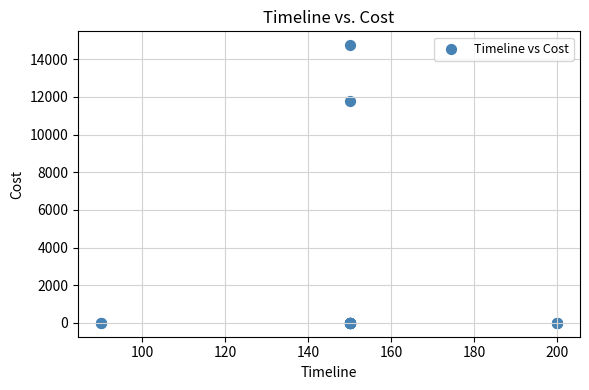

What Y value in the scatter plot is closest to 7375?

11760